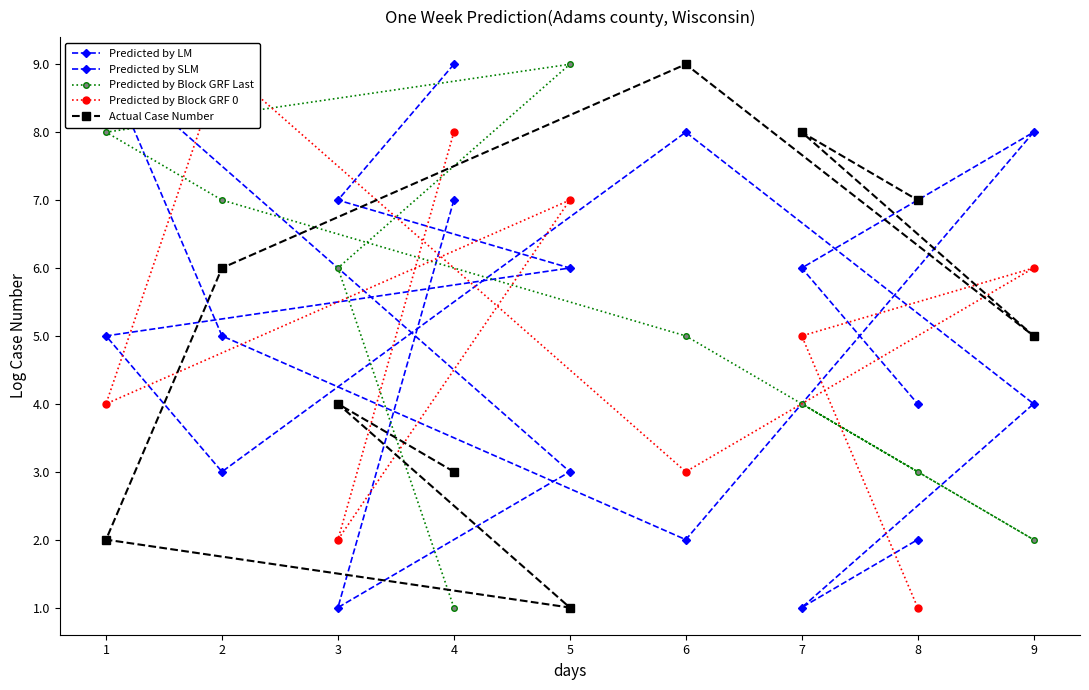

The Actual Case Number series shows 3 at 8. True or false?

False